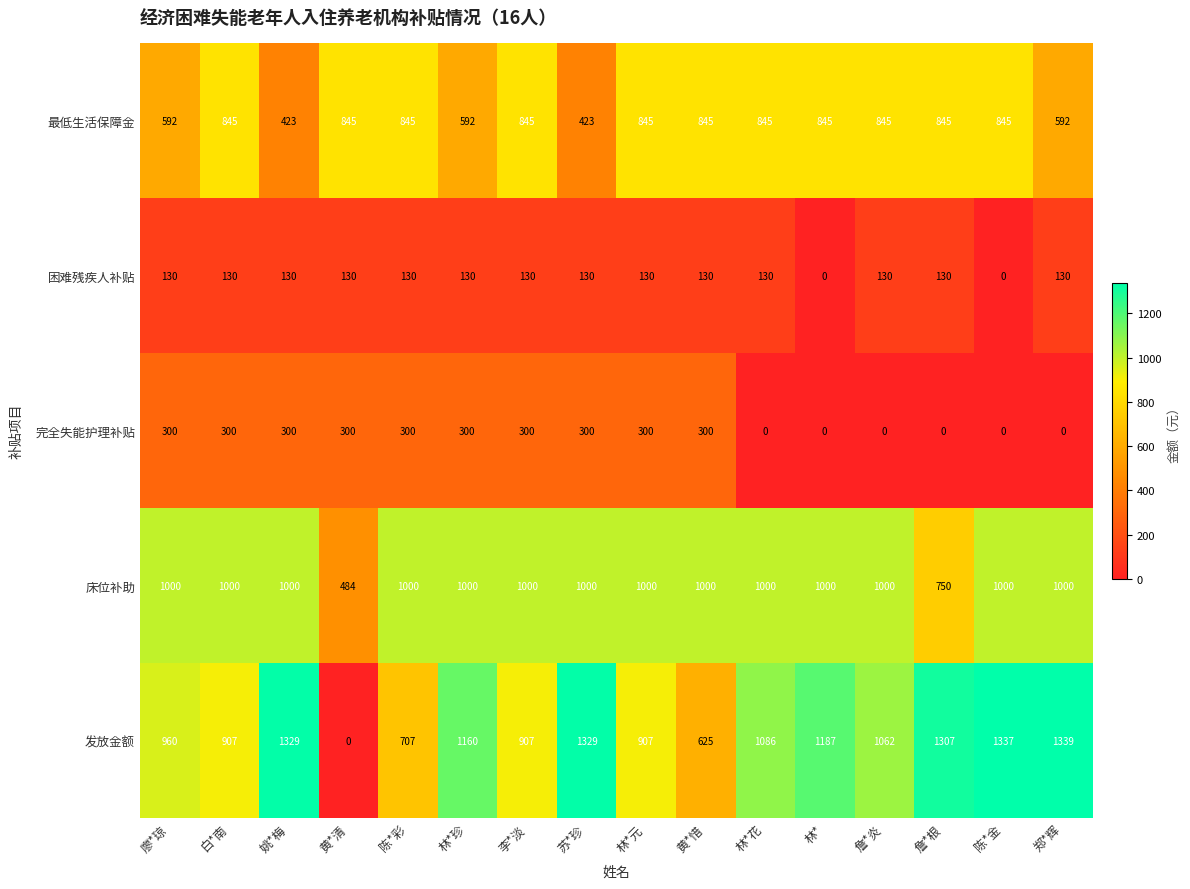

At which label is 发放金额 closest to 669?

陈*彩